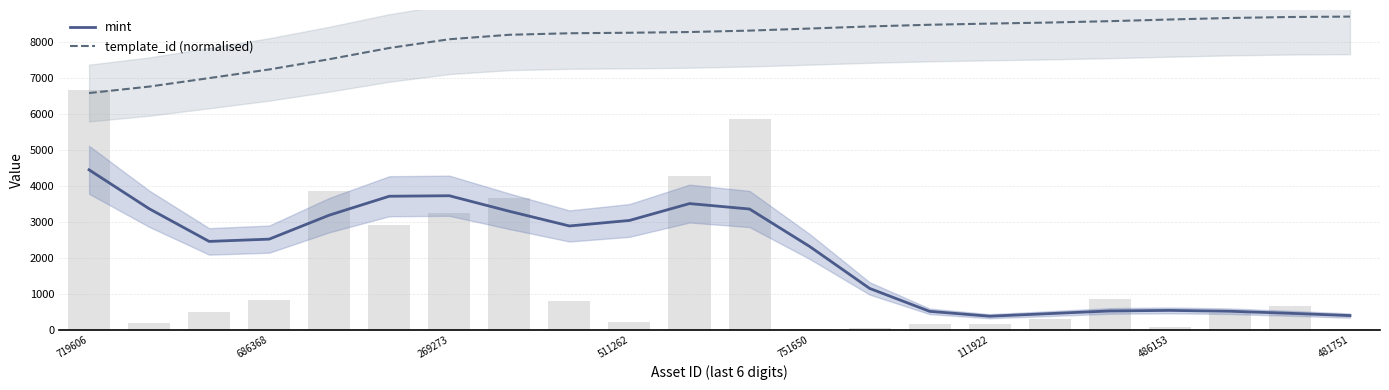

At which label does mint first exceed 2521?

719606